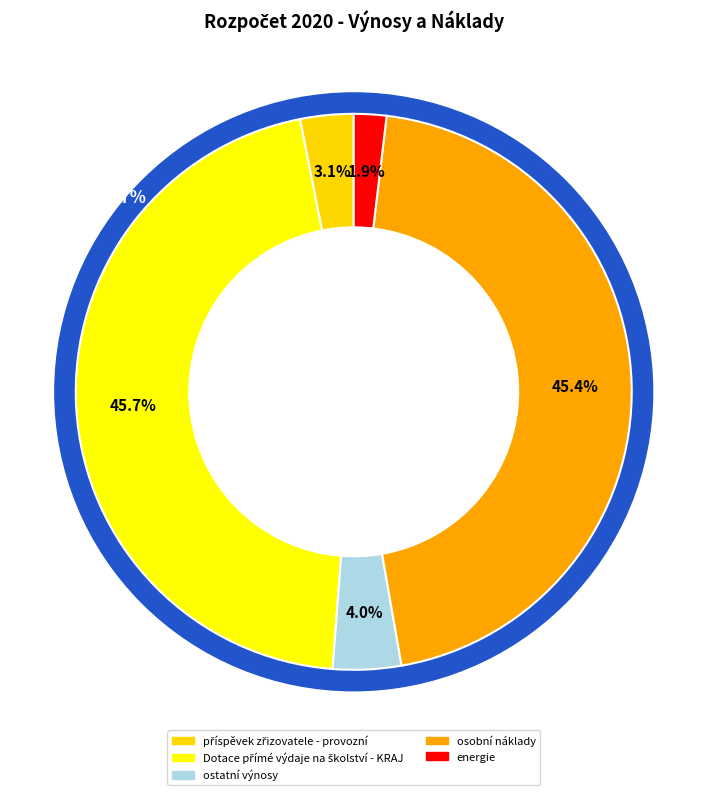

To the nearest percent, what is the combined percentage of příspěvek zřizovatele - provozní and Dotace přímé výdaje na školství - KRAJ?

49%